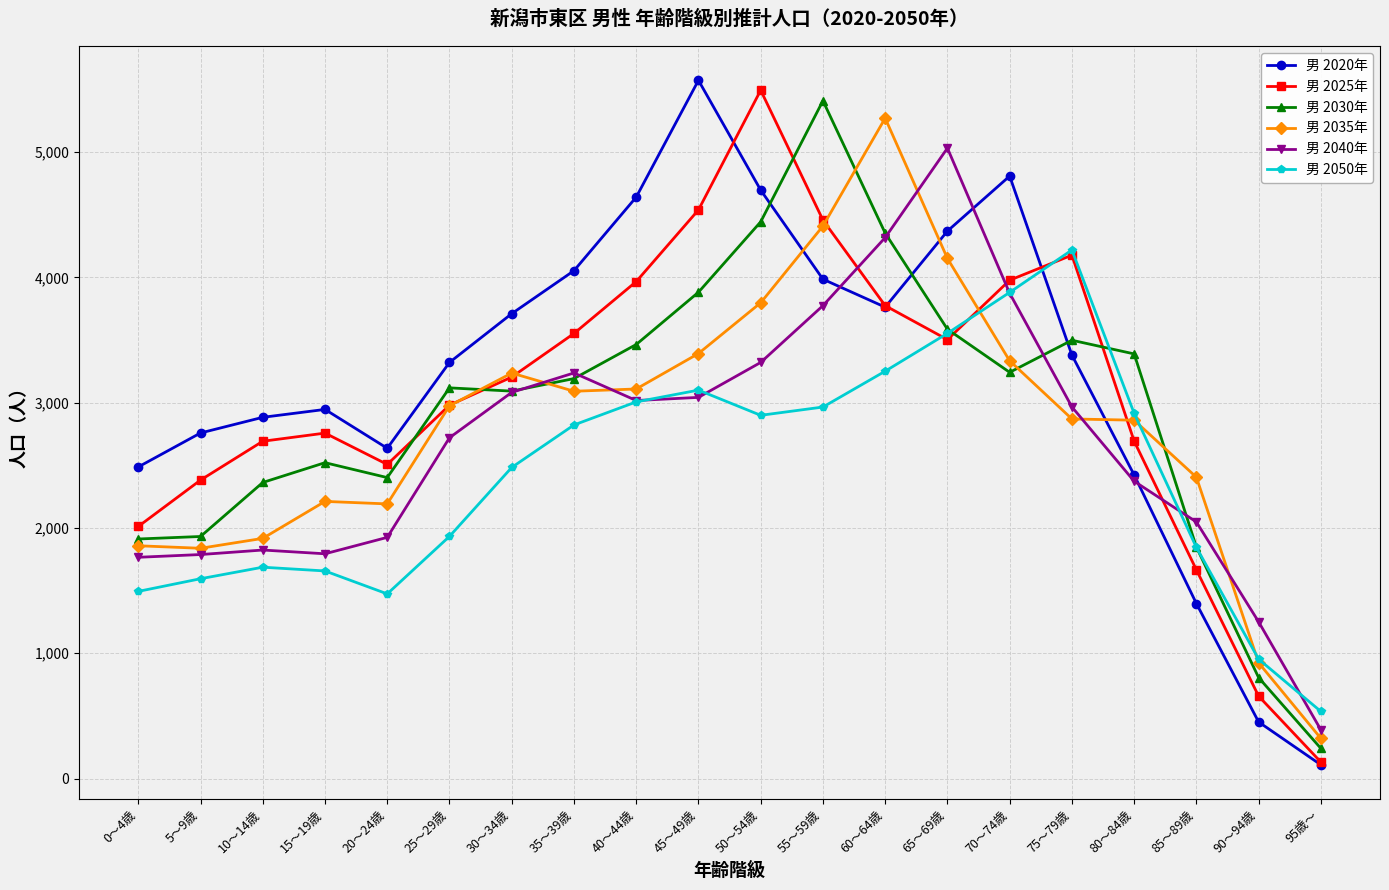

Which series has the largest range (max minus min)?

男 2020年